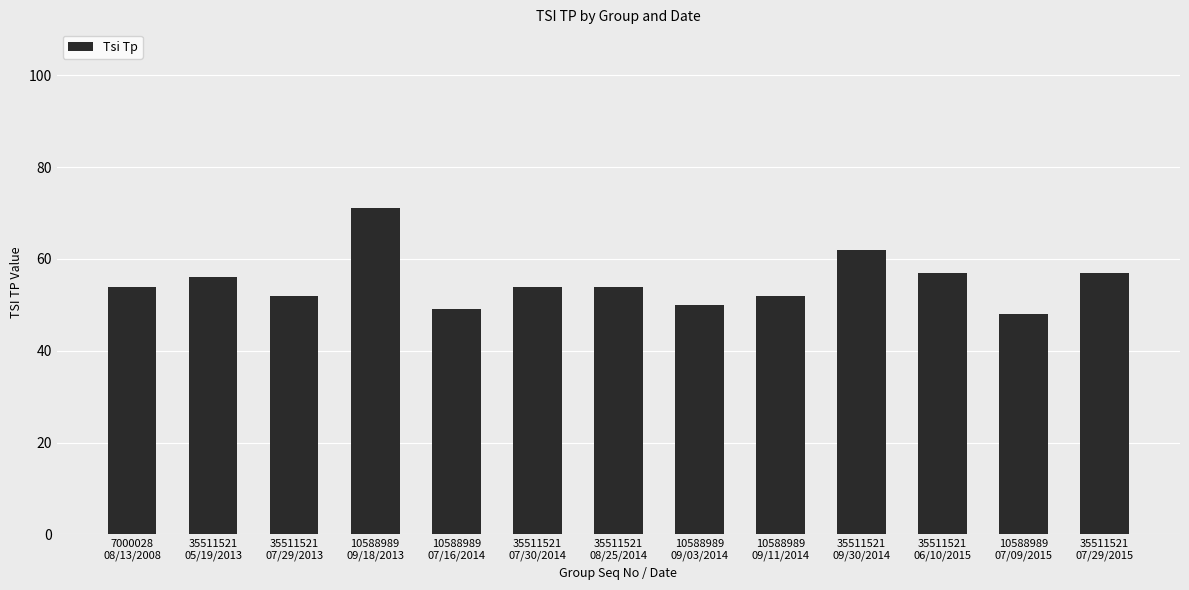

What is the value of the 13th bar from the left?

57